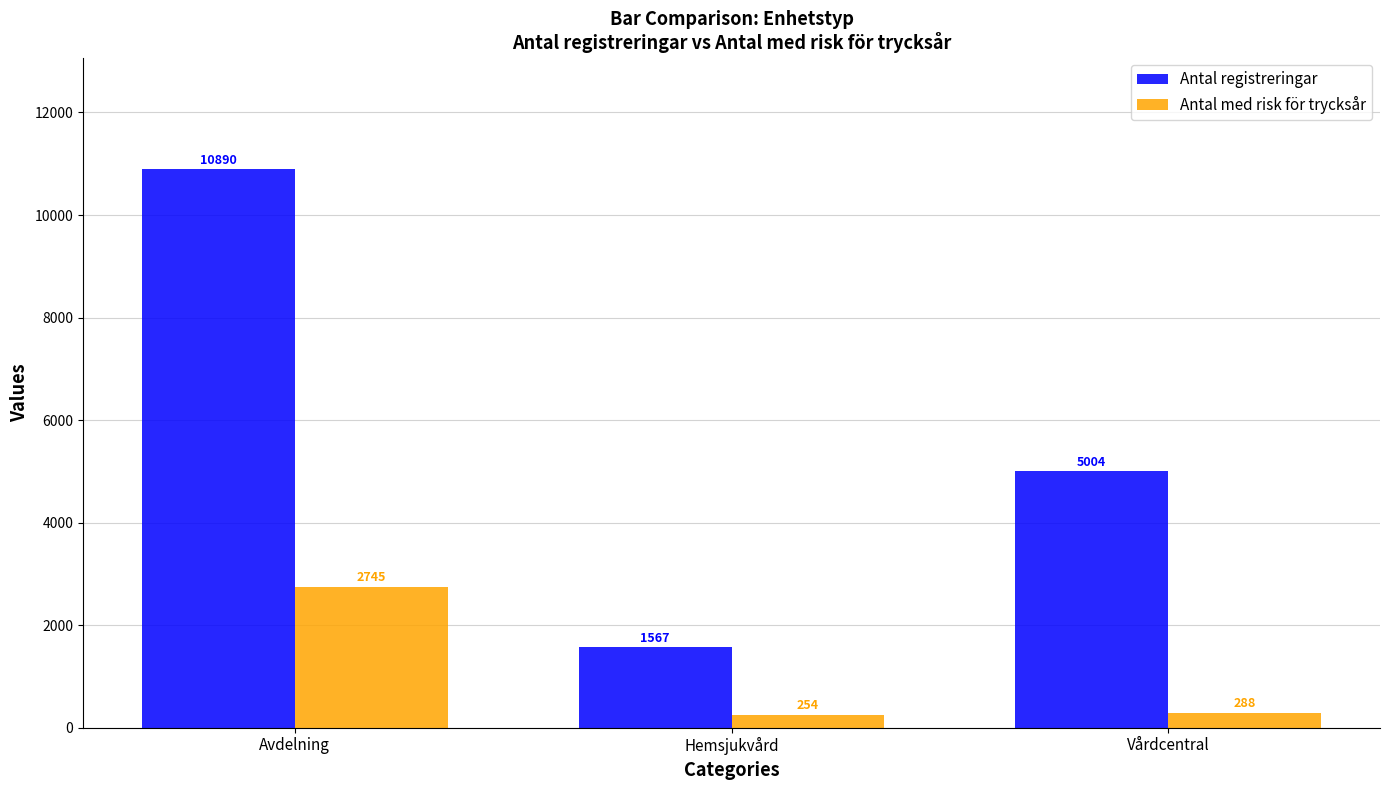

What value does the Antal med risk för trycksår series have at Hemsjukvård, to the nearest 100?

300